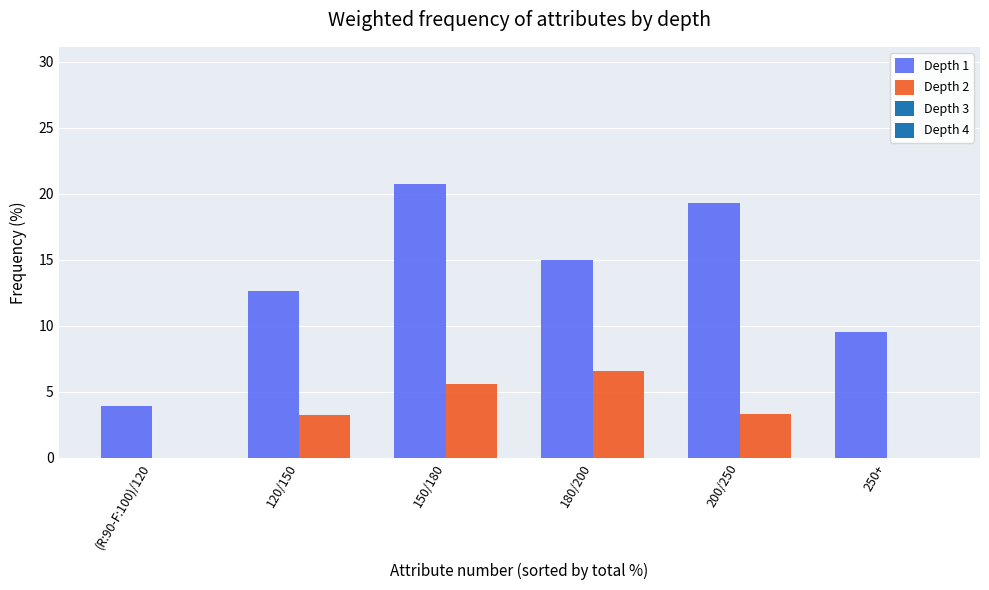

Where does the Depth 1 series first go above 14?

150/180